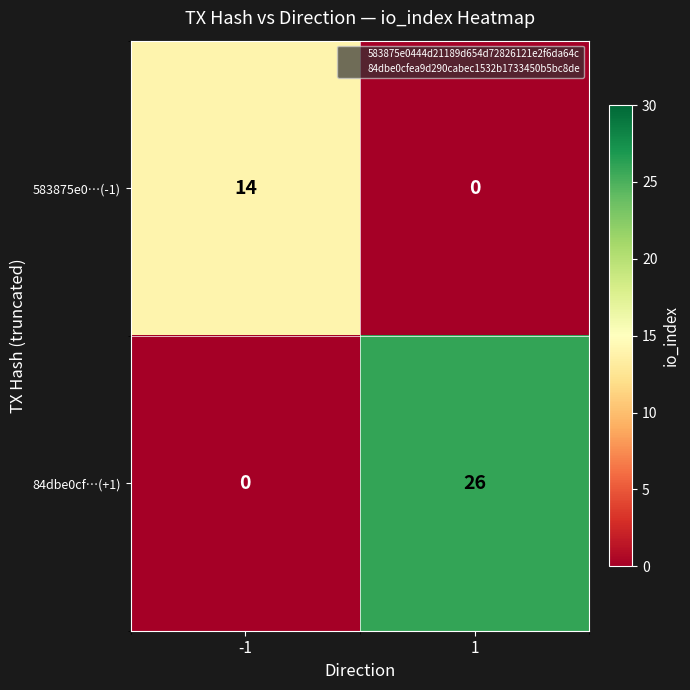

The value of 583875e0…(-1) at 1 is -6. True or false?

False